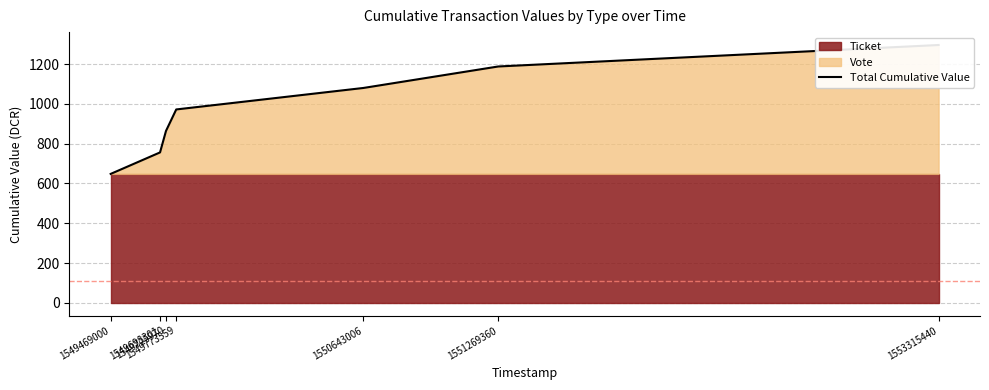

What is the approximate value at 1551269360?

1187.7